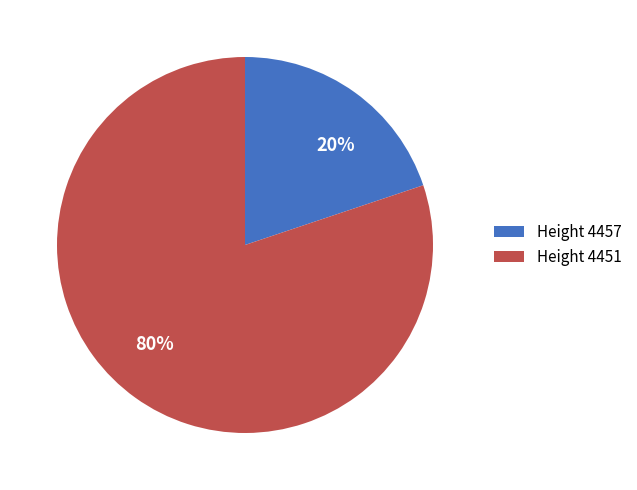

Approximately how many times larger is the value at 80% compared to 20%?

4.0